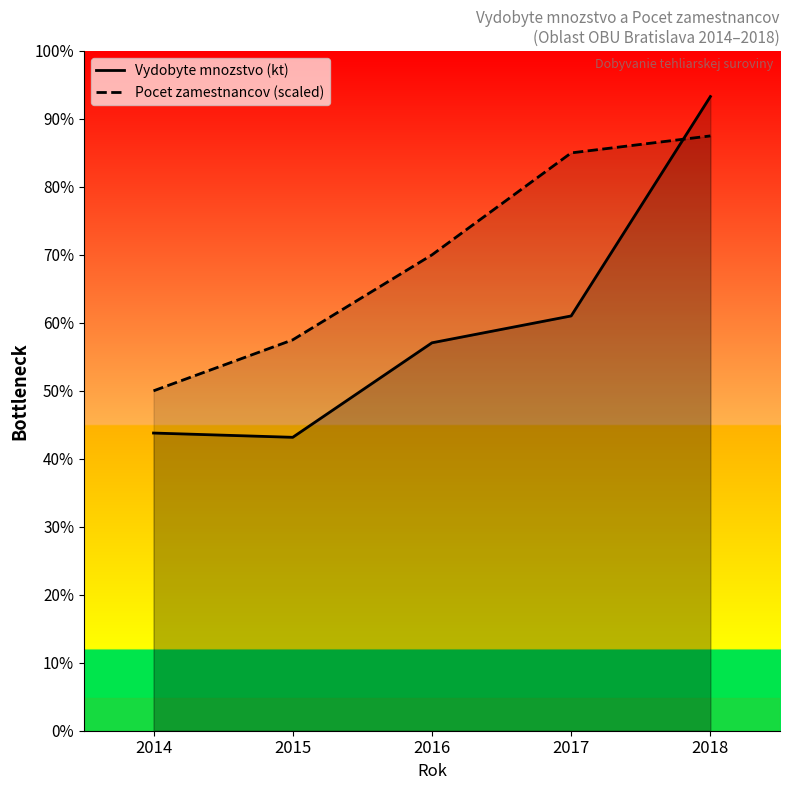

Which series changed the most between 2014 and 2016?

Pocet zamestnancov (scaled)